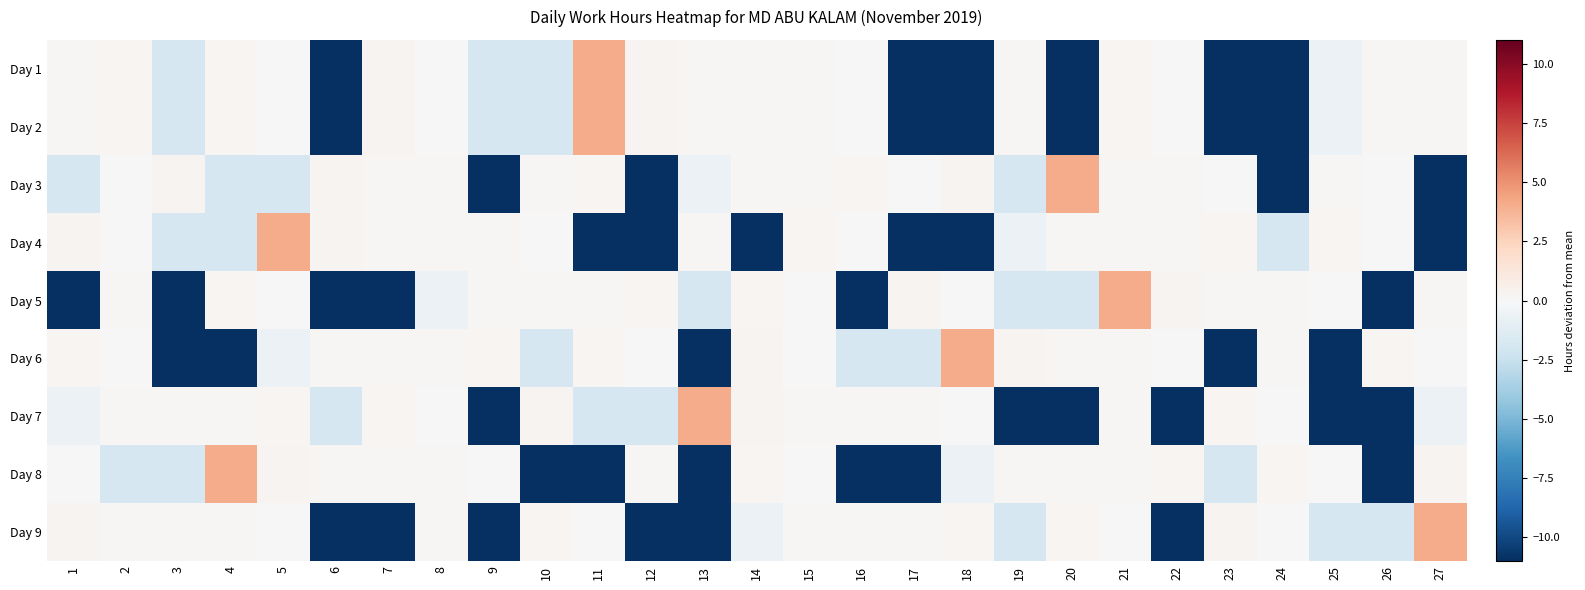

What is the total value across all series at 26?

-34.3